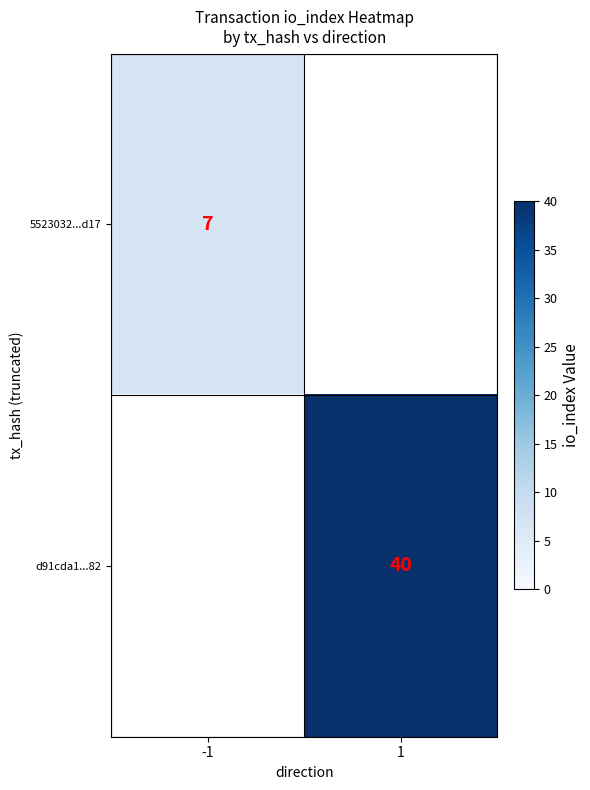

How many distinct data groups are displayed?

2